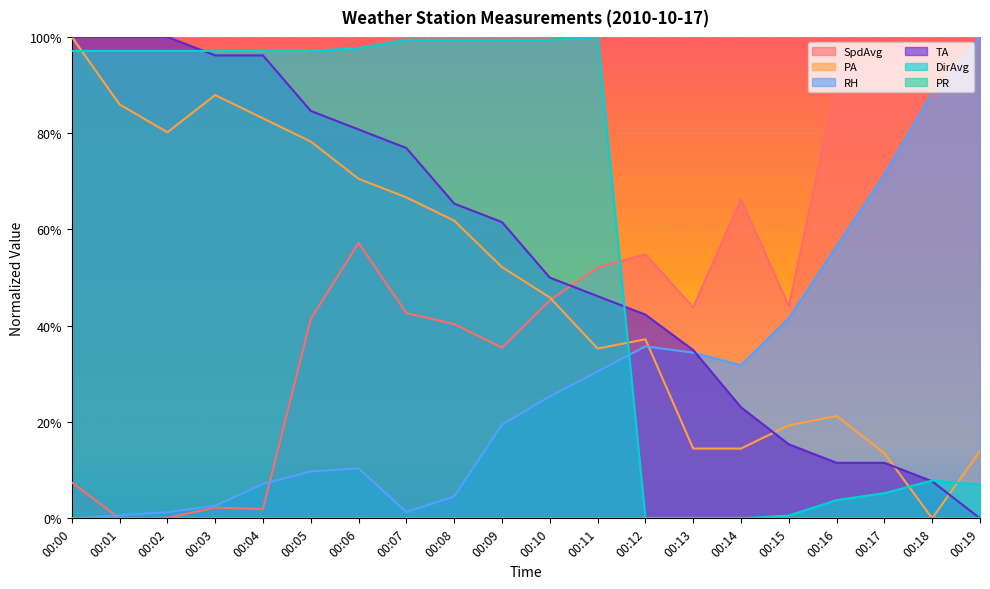

In RH, how many points are higher than both neighbors (excluding endpoints)?

2